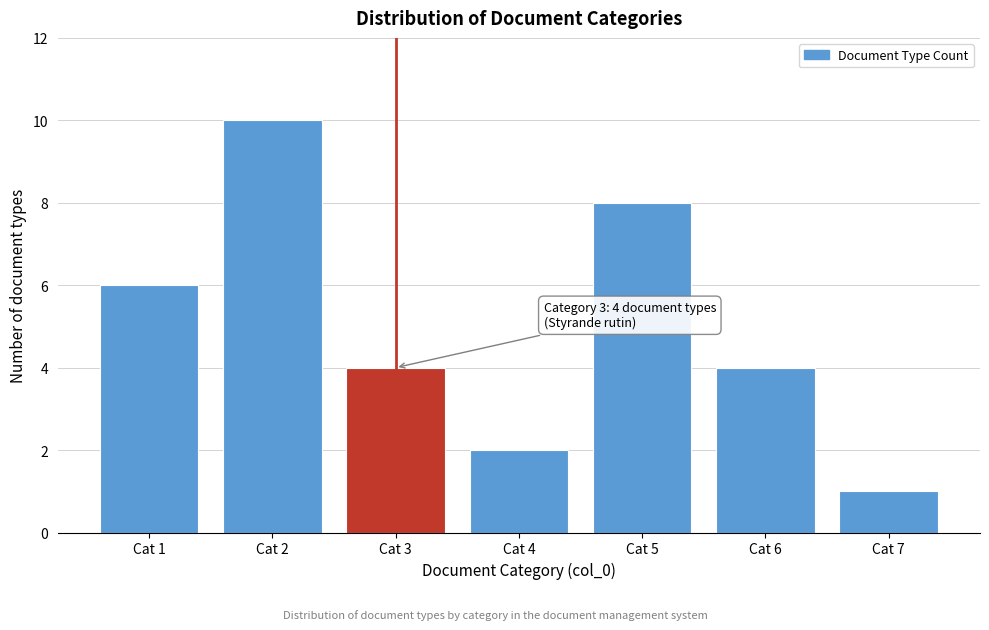

Reading left to right, extract all data points from this chart.

Cat 1=6	Cat 2=10	Cat 3=4	Cat 4=2	Cat 5=8	Cat 6=4	Cat 7=1